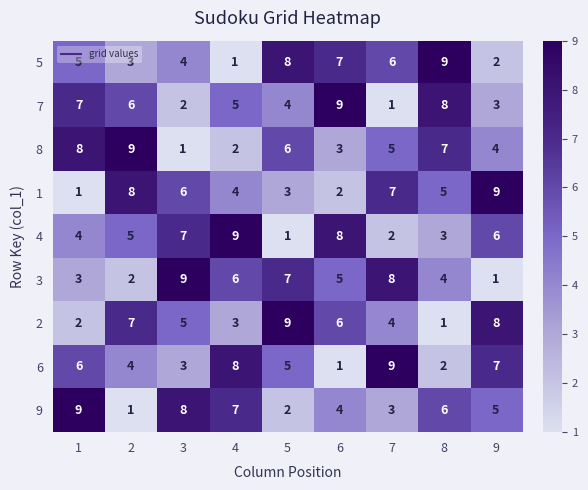

What is the greatest value displayed?

9